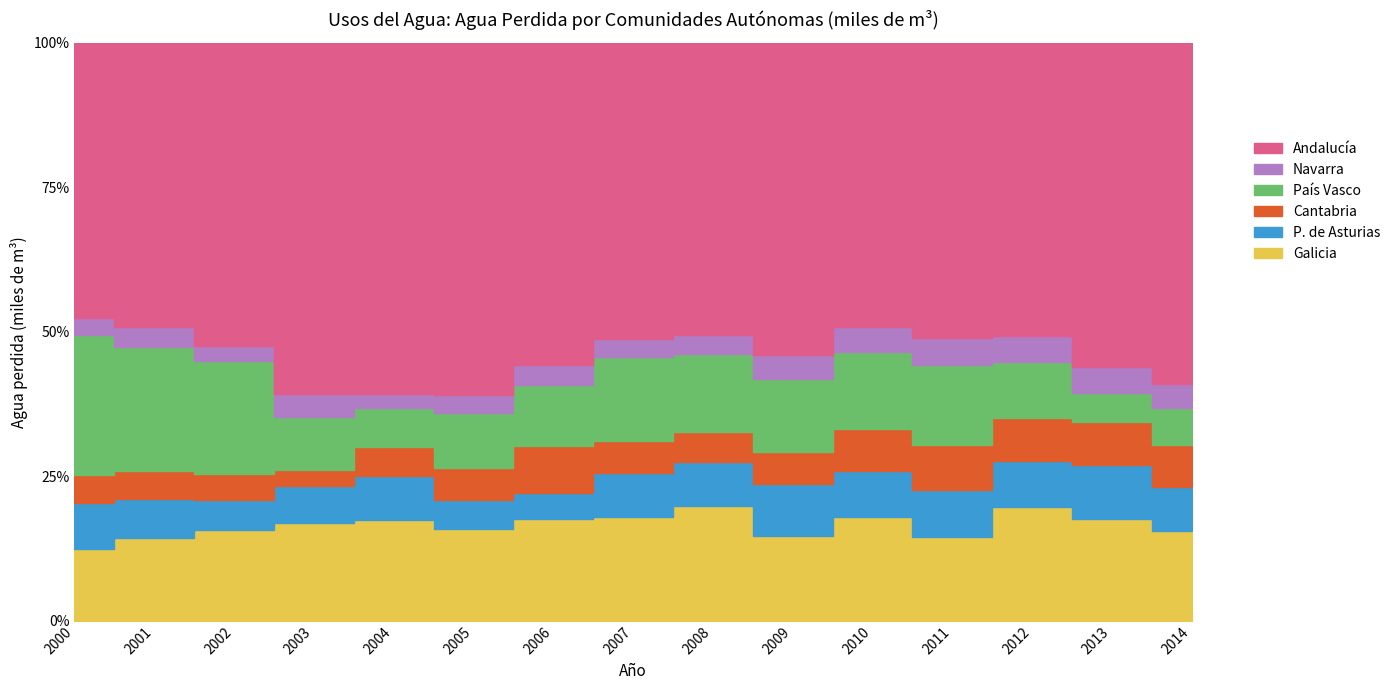

Rank the categories by Navarra value from highest to lowest.

2011, 2003, 2010, 2001, 2009, 2012, 2013, 2014, 2000, 2005, 2006, 2008, 2002, 2004, 2007